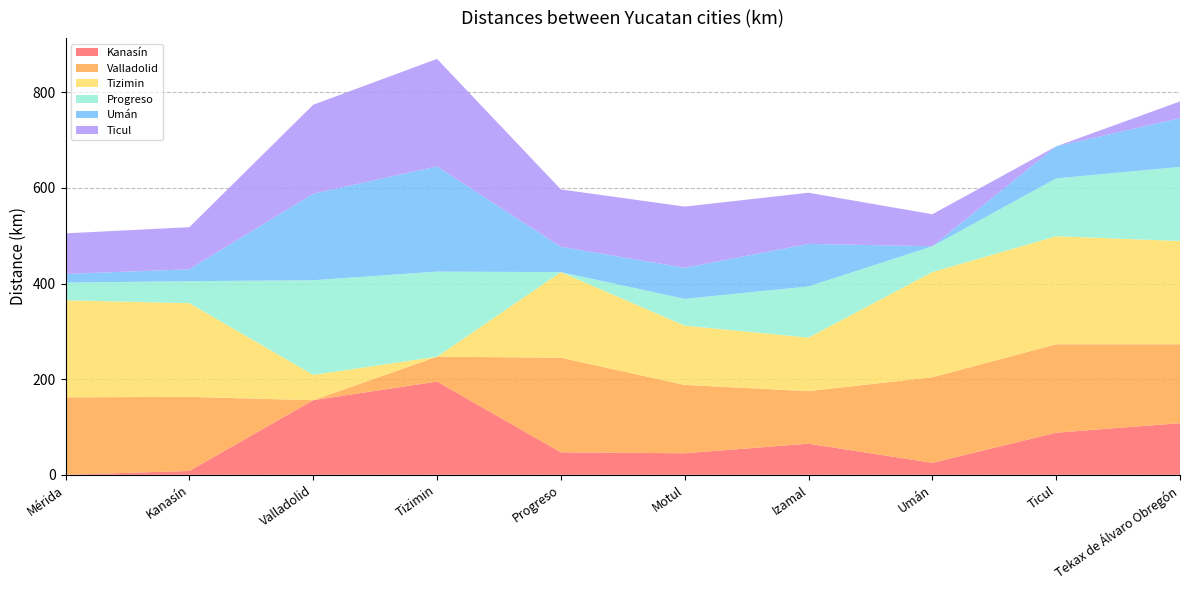

Reading left to right, what are all the values shown in this chart?

Kanasín: 0	8	156	195	47	45	65	25	88	108
Valladolid: 162	155	0	52	198	143	110	179	185	165
Tizimin: 203	196	53	0	179	124	112	220	226	216
Progreso: 37	46	198	178	0	56	107	54	121	155
Umán: 18	25	181	220	53	65	89	0	67	102
Ticul: 85	88	186	225	120	128	107	67	0	35